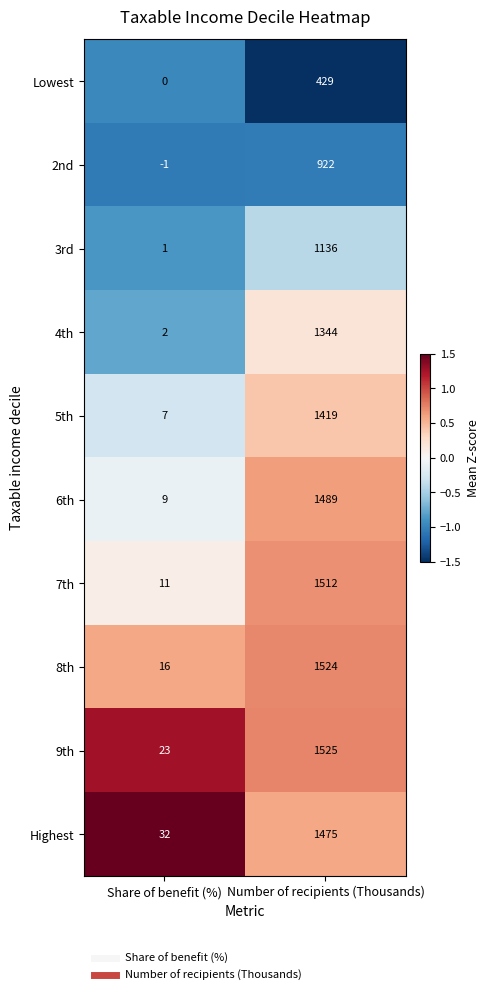

Which series has the largest total across all categories?

9th